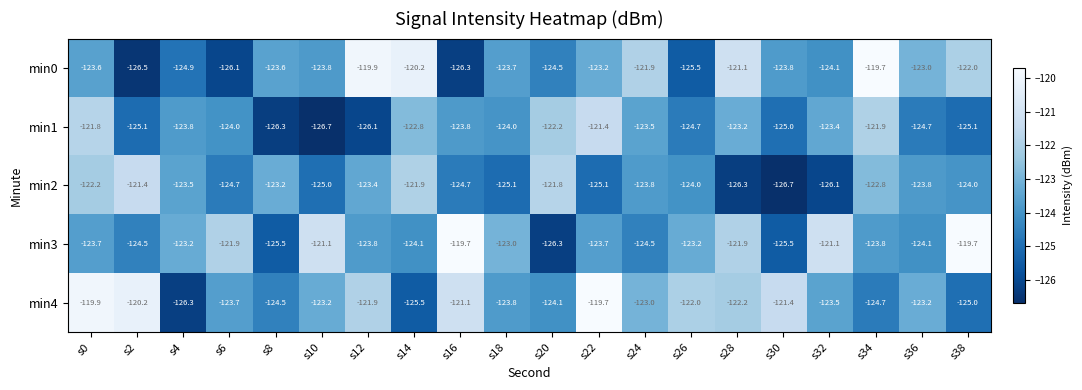

What is the sum of the min3 values at s20 and s34?

-250.1